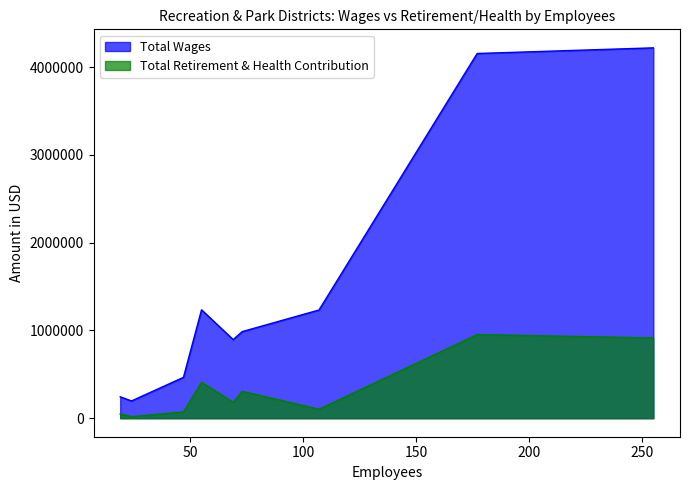

Which series has the largest total across all categories?

Total Wages